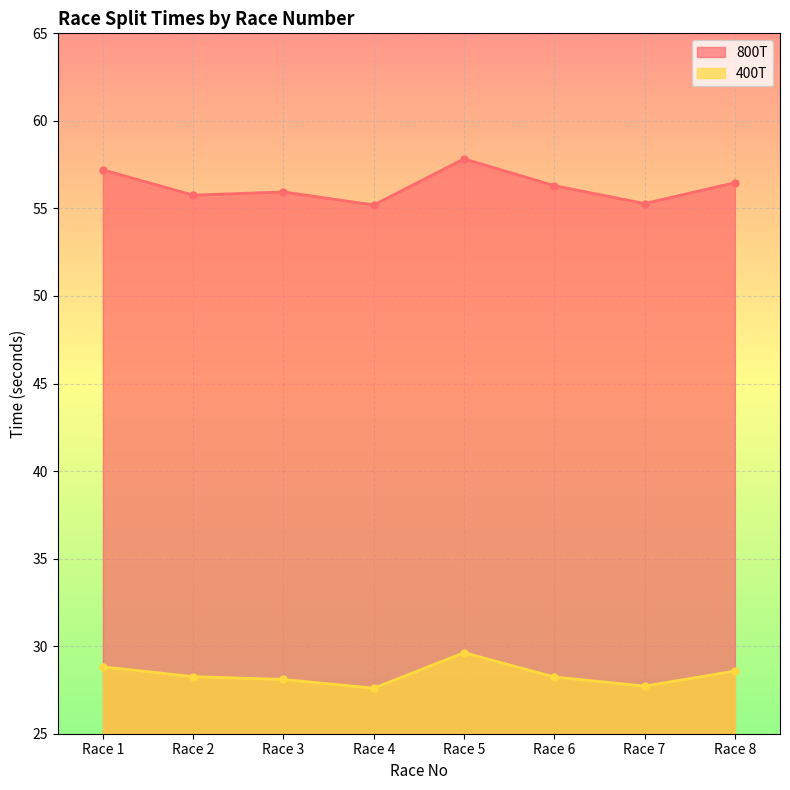

Which series changed the most between Race 2 and Race 7?

400T